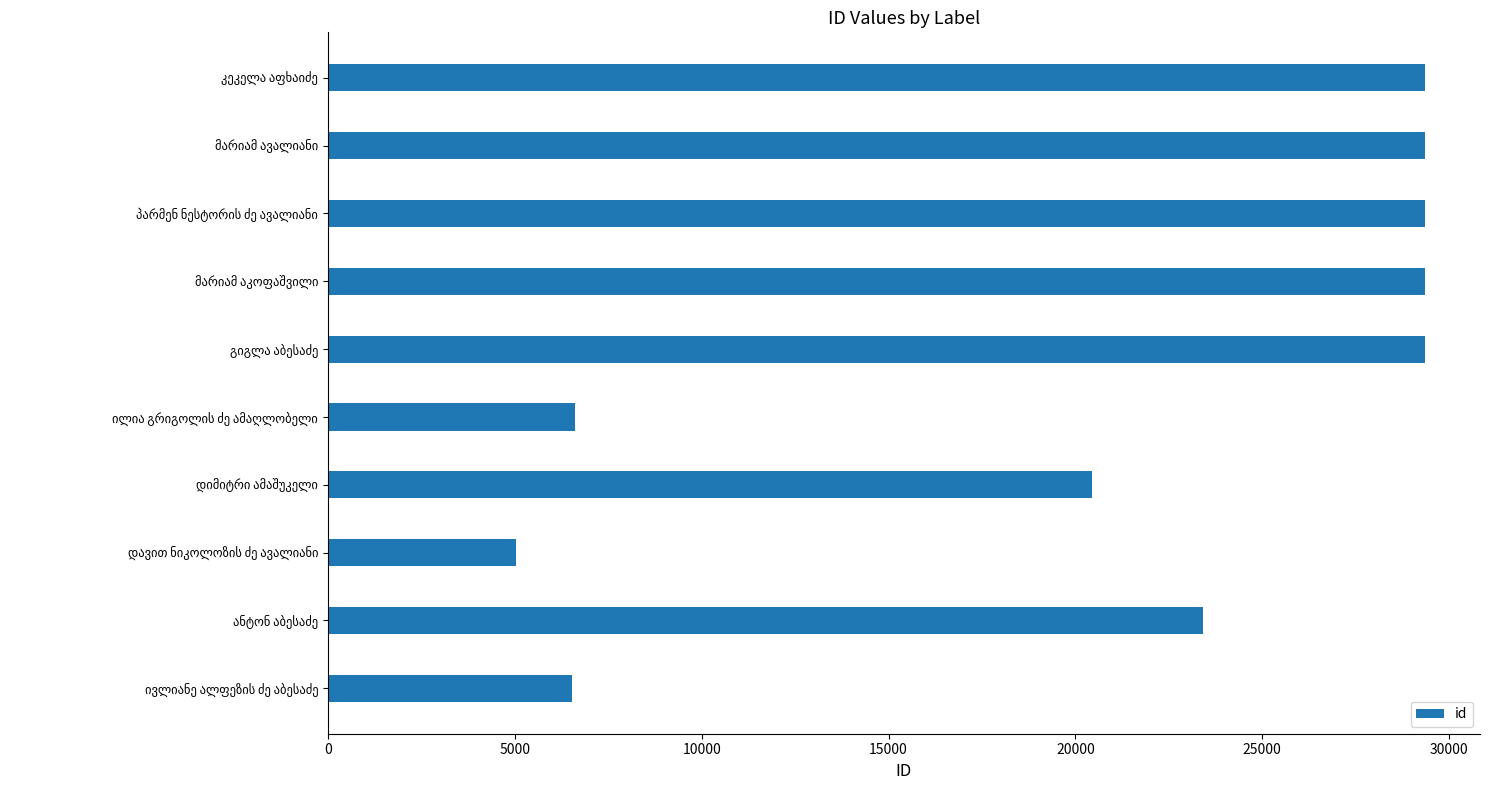

What is the smallest value displayed?

5030